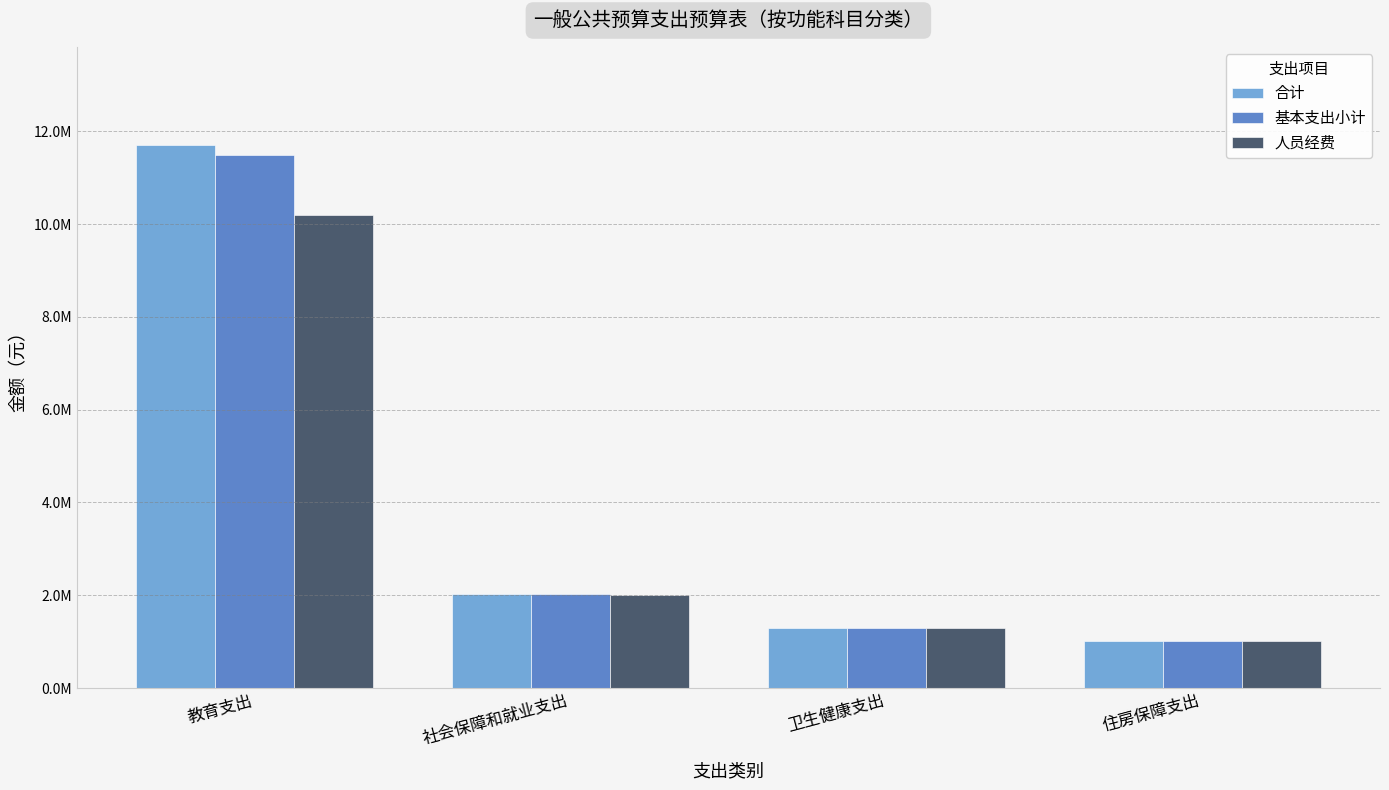

What value does the 合计 series have at 教育支出?

11710698.2